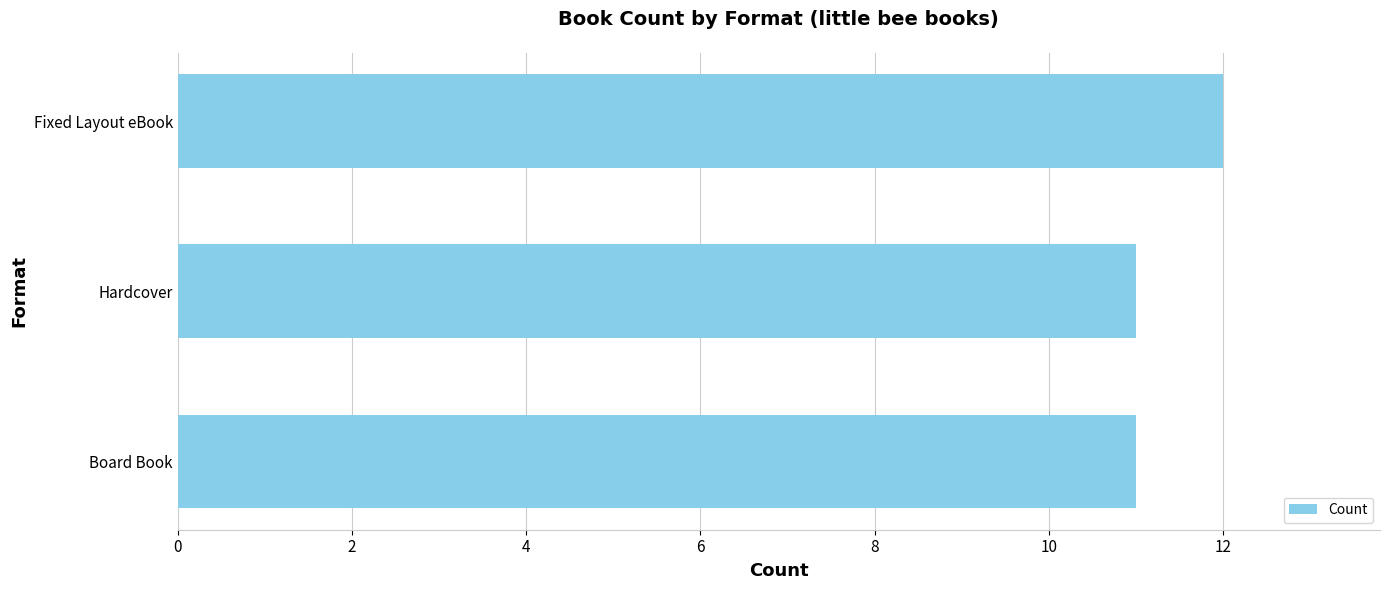

What is the sum of all values?

34